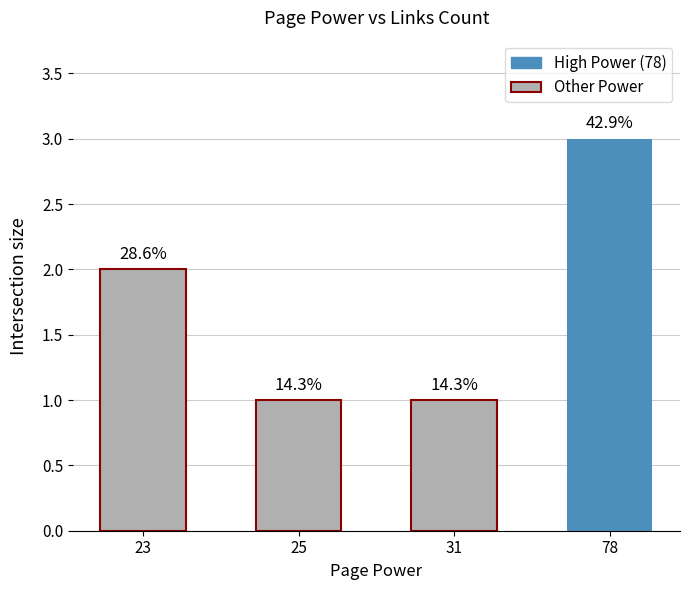

How many bars are there in total?

4